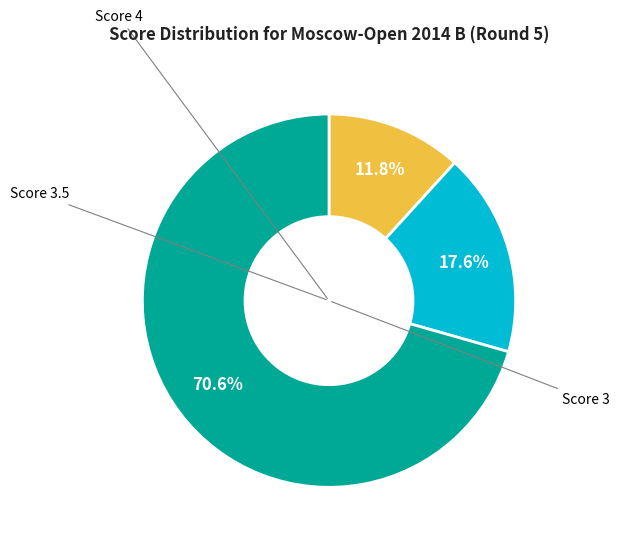

Does any single category account for the majority?

Yes